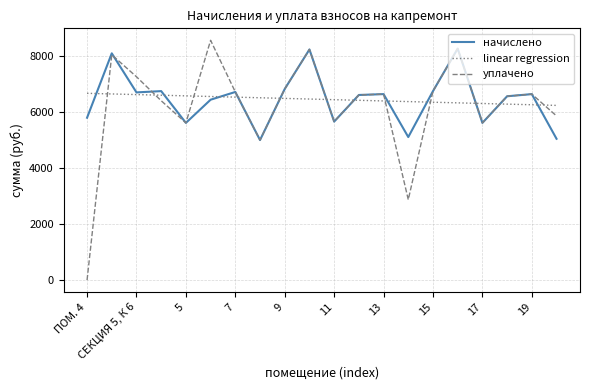

How many times do уплачено and linear regression cross each other?

12